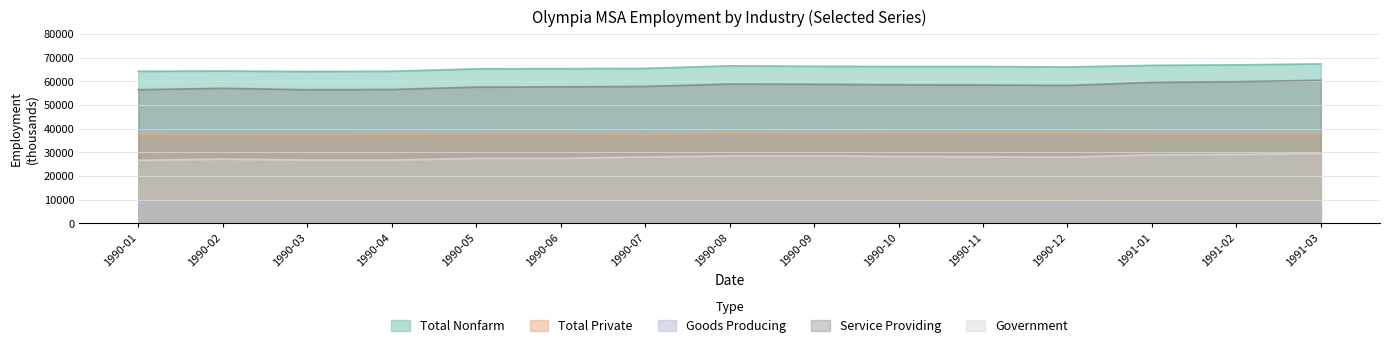

The Goods Producing series shows 3041 at 1991-02. True or false?

False